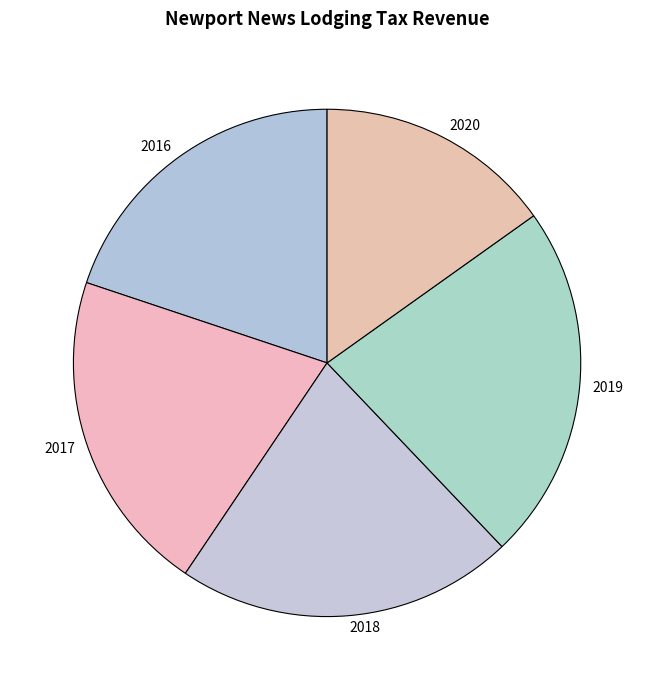

True or false: 2017 accounts for 7% of the total.

False